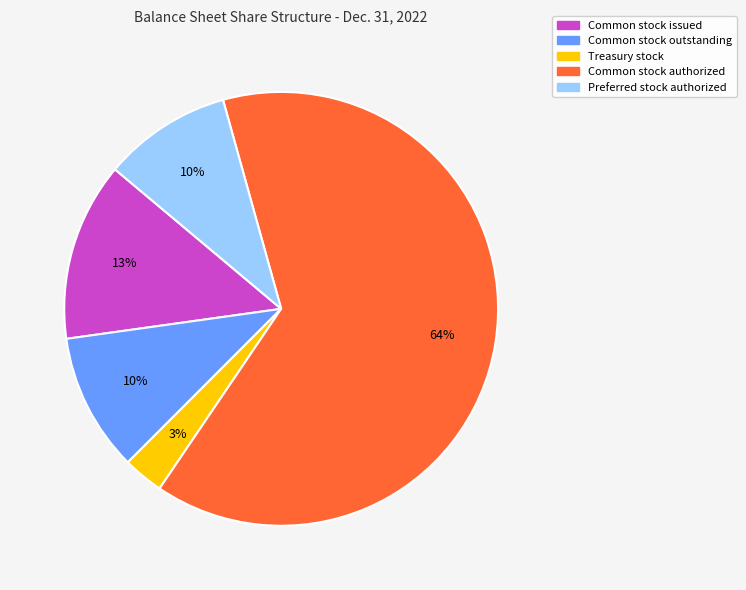

Between Common stock outstanding and Common stock issued, which is larger?

Common stock issued